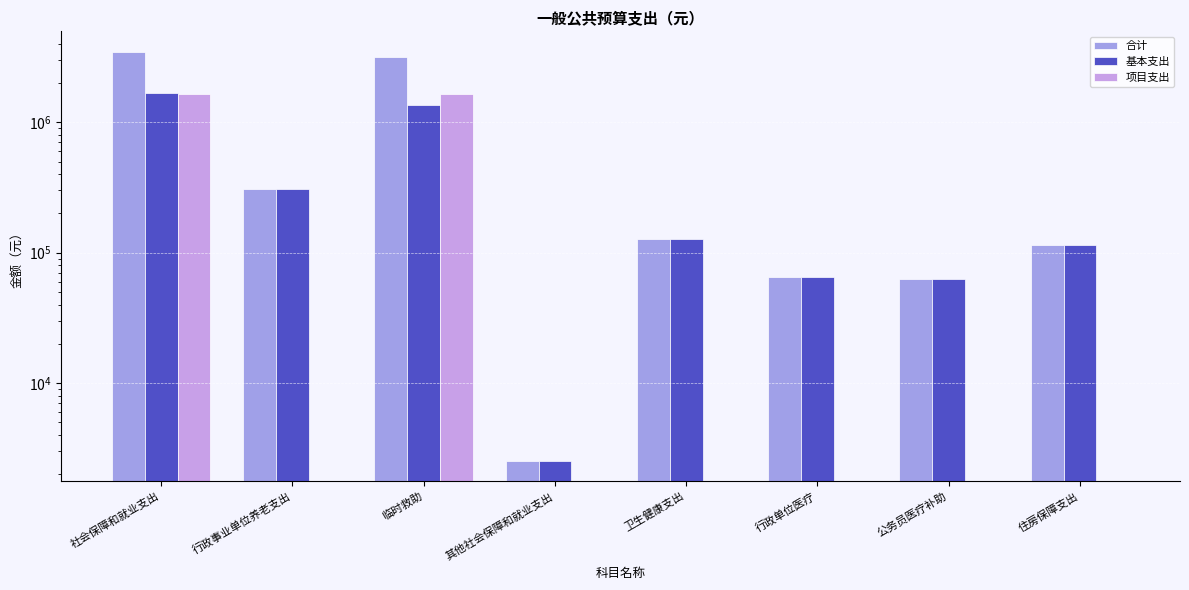

Which category has the lowest value in the 项目支出 series?

行政事业单位养老支出